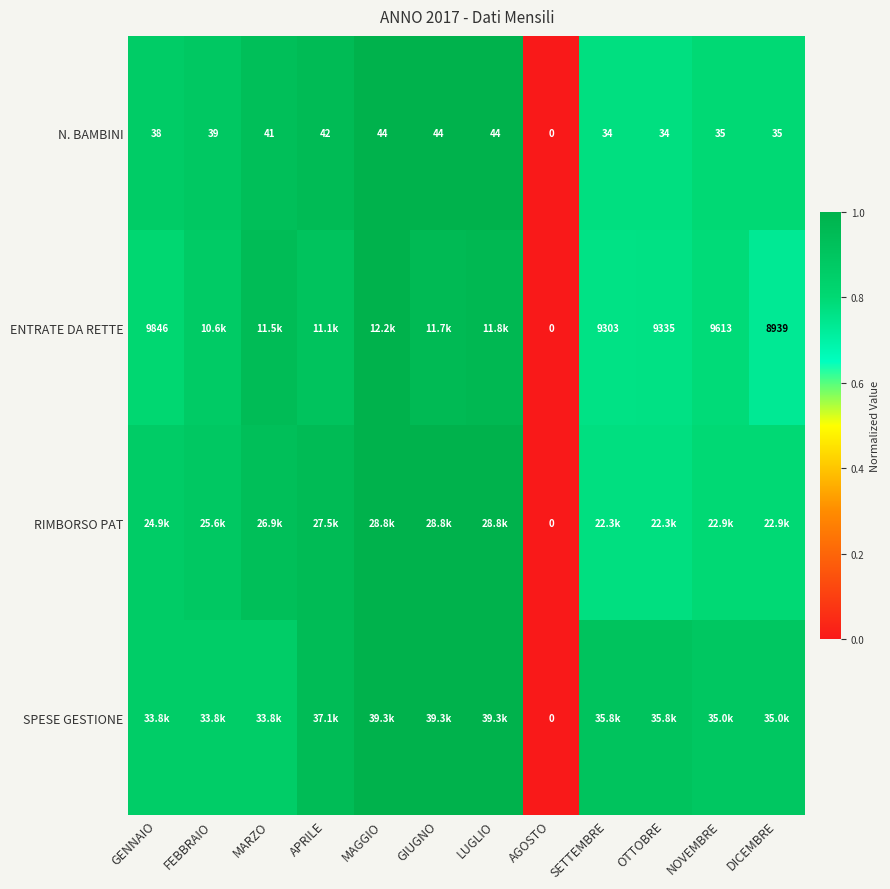

Which series has the largest total across all categories?

SPESE GESTIONE